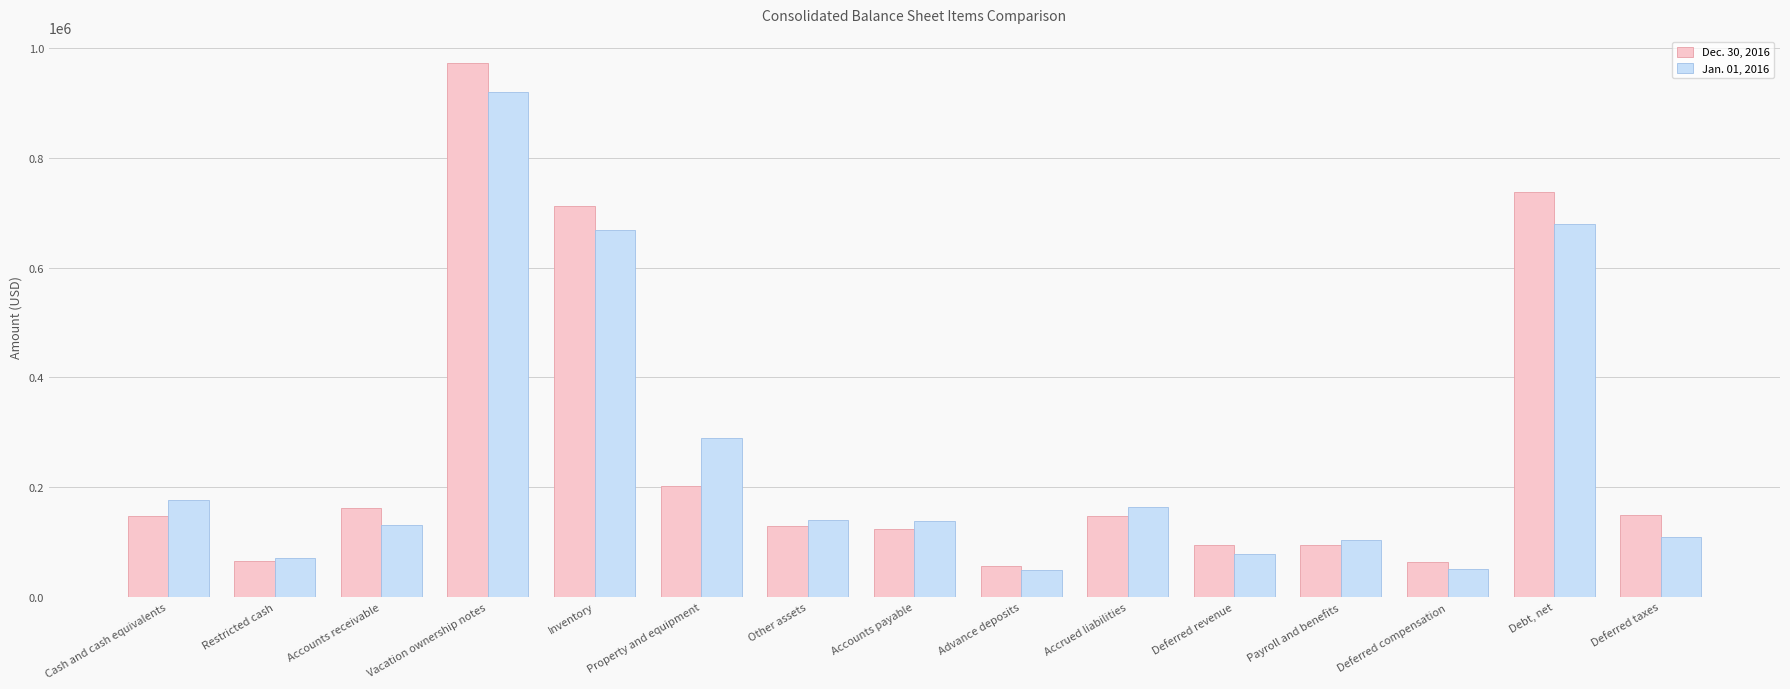

What is the difference between the Dec. 30, 2016 values at Other assets and Cash and cash equivalents?

18167